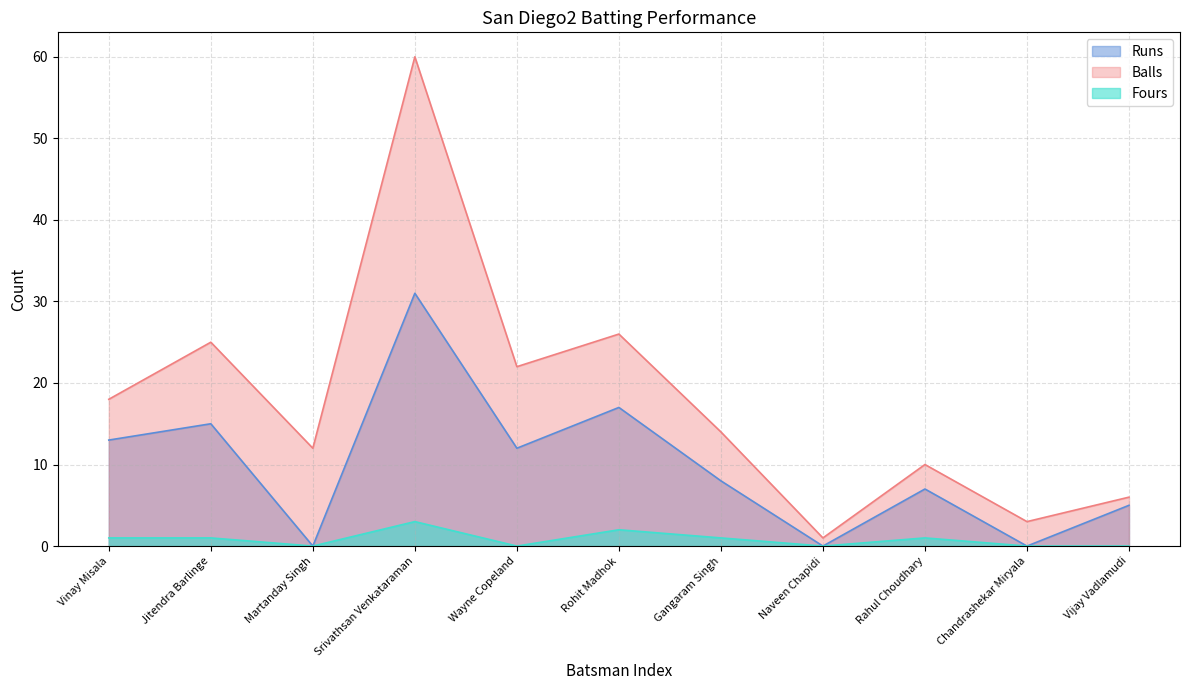

In Balls, how many points are higher than both neighbors (excluding endpoints)?

4